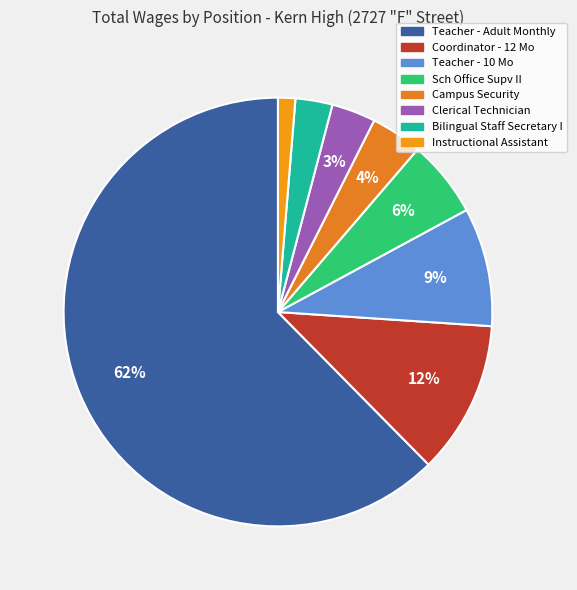

What is the smallest slice in the pie chart?

Instructional Assistant